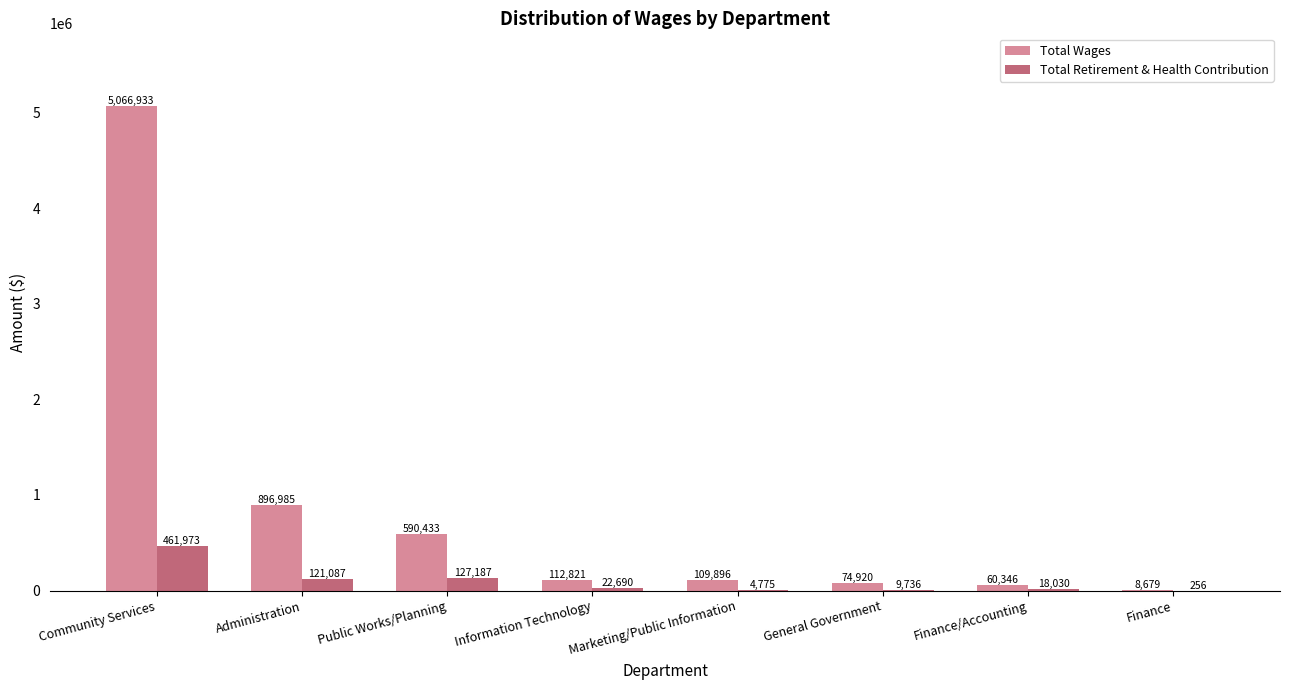

How many data points does each series have?

8